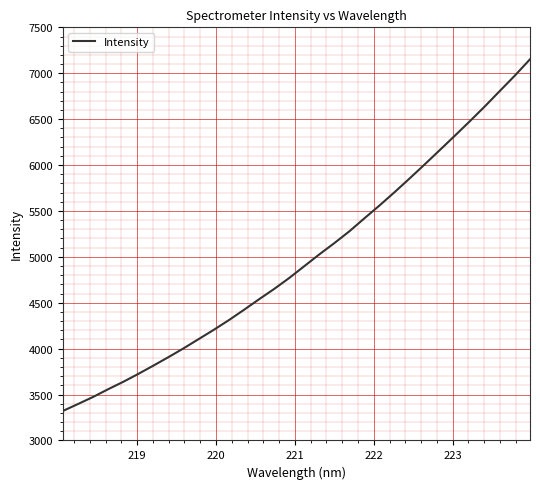

What is the maximum value shown in the chart?

7152.0